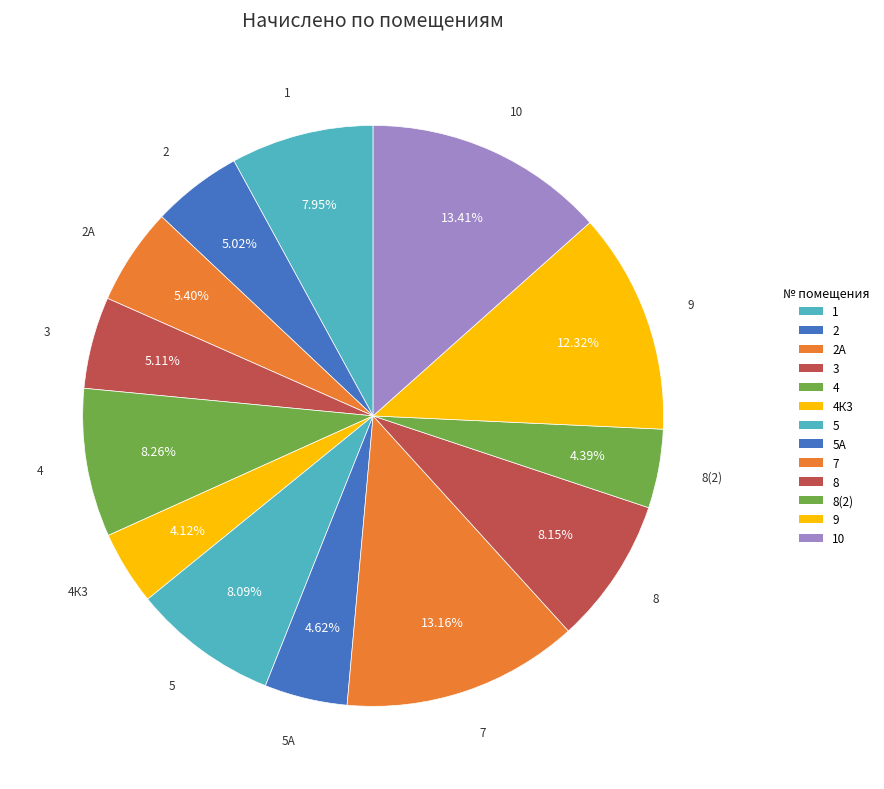

Does any single category account for the majority?

No